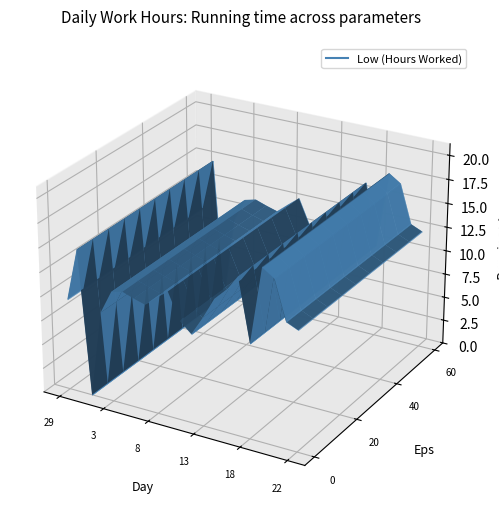

How many points are lower than both their immediate neighbors (excluding endpoints)?

4